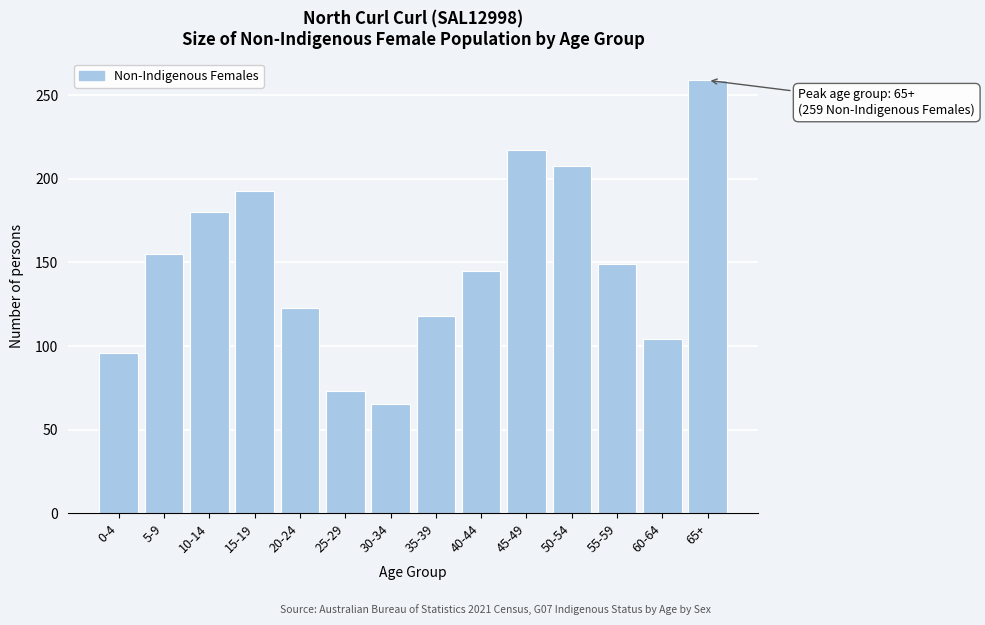

Reading right to left, transcribe all the data shown in this chart.

259	104	149	208	217	145	118	65	73	123	193	180	155	96